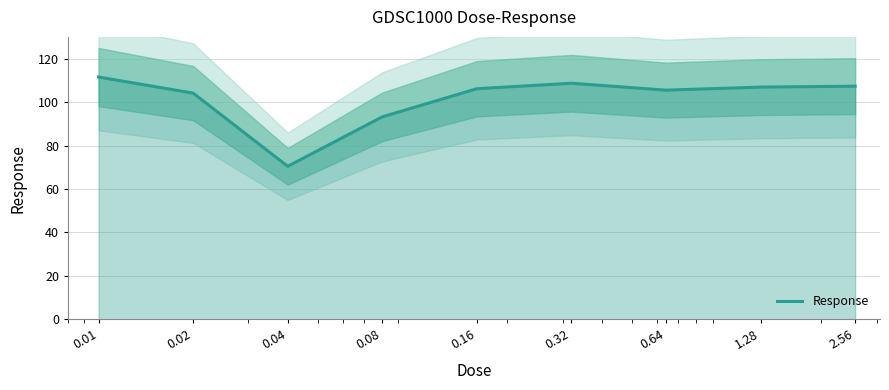

What is the sum of the values at 0.64 and 0.16?

211.6